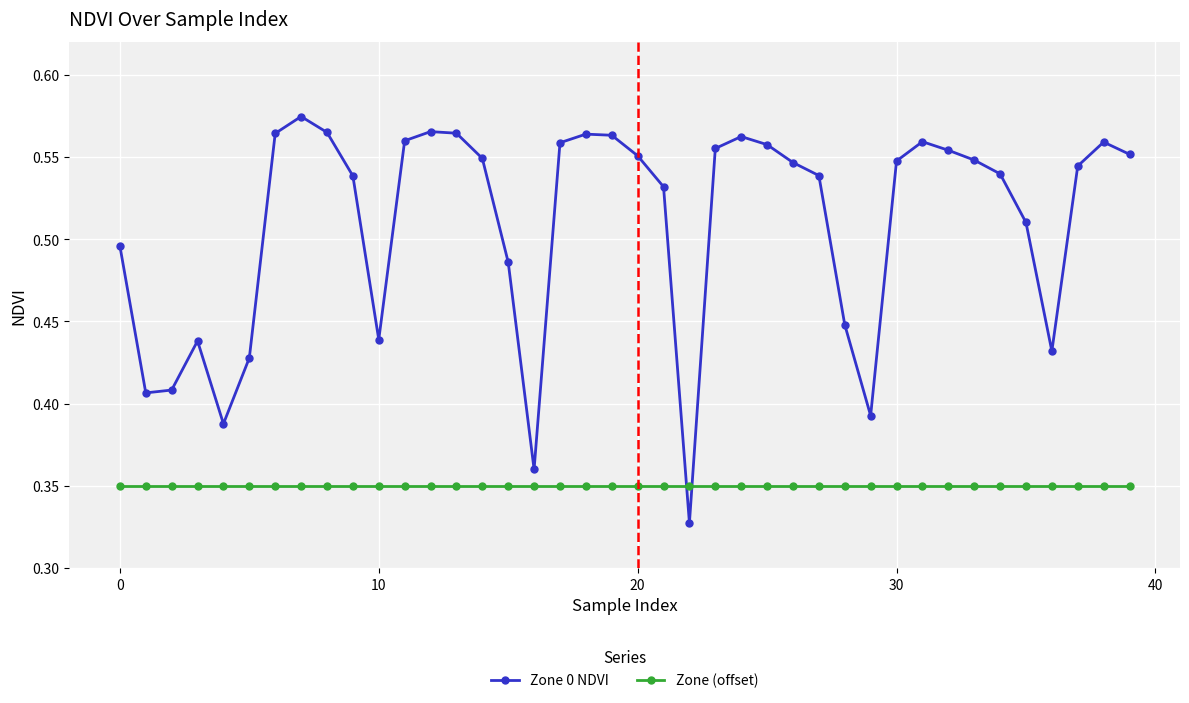

What is the sum of all Zone (offset) values?

14.0